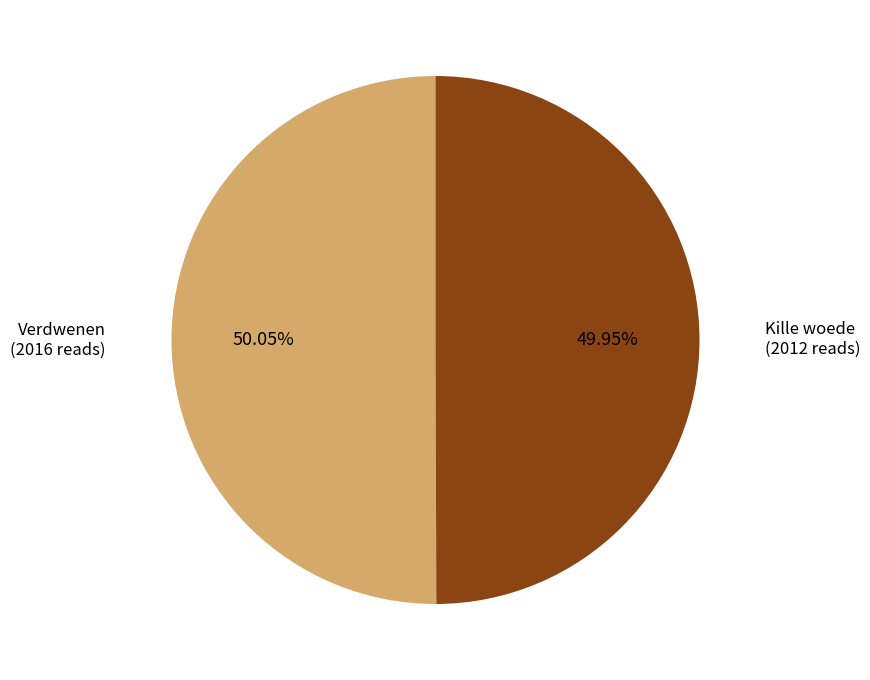

What is the total percentage of Kille woede and Verdwenen?

100.0%